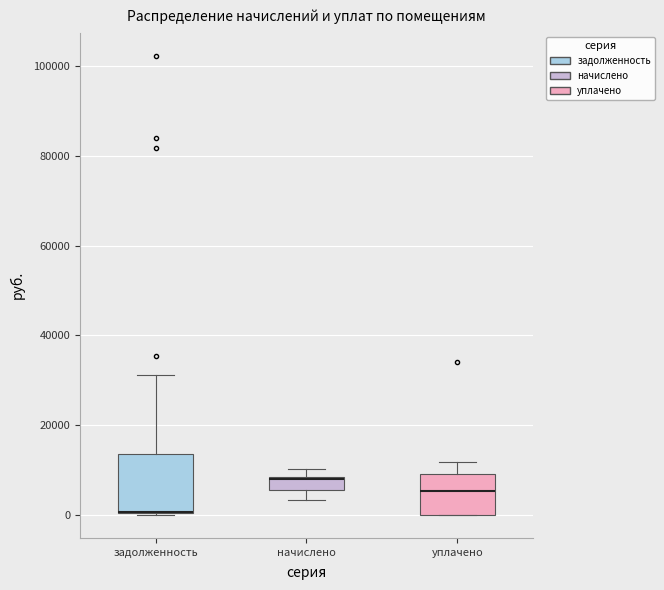

Where does the median line of the box for уплачено sit on the y-axis? The values are not printed on the chart, so give them approximately, as read against the axis.

6000